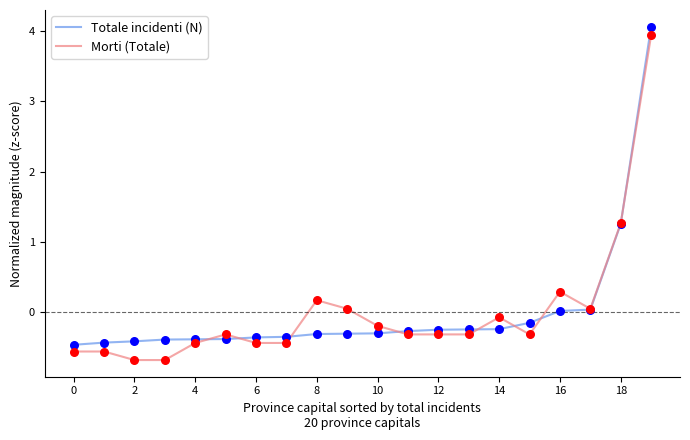

What is the smallest value displayed?

-0.7